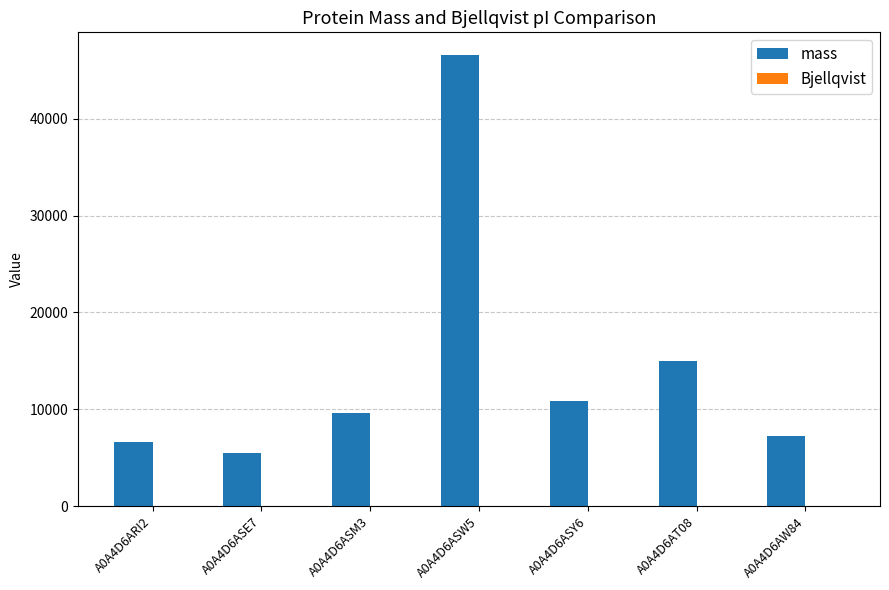

At which label is mass closest to 26048?

A0A4D6AT08